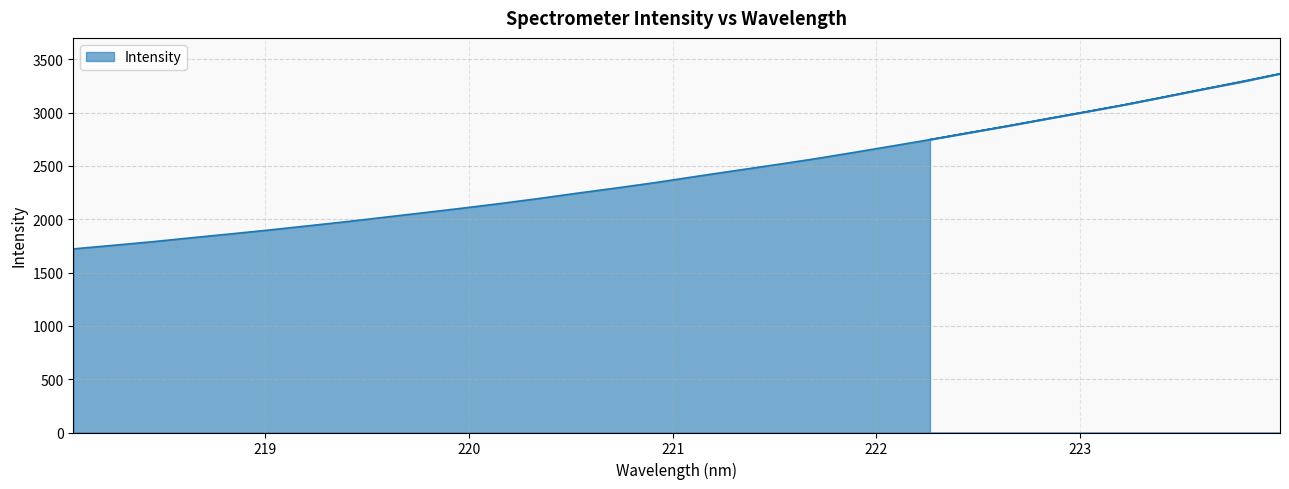

Does the chart display data point markers on the line(s)?

No